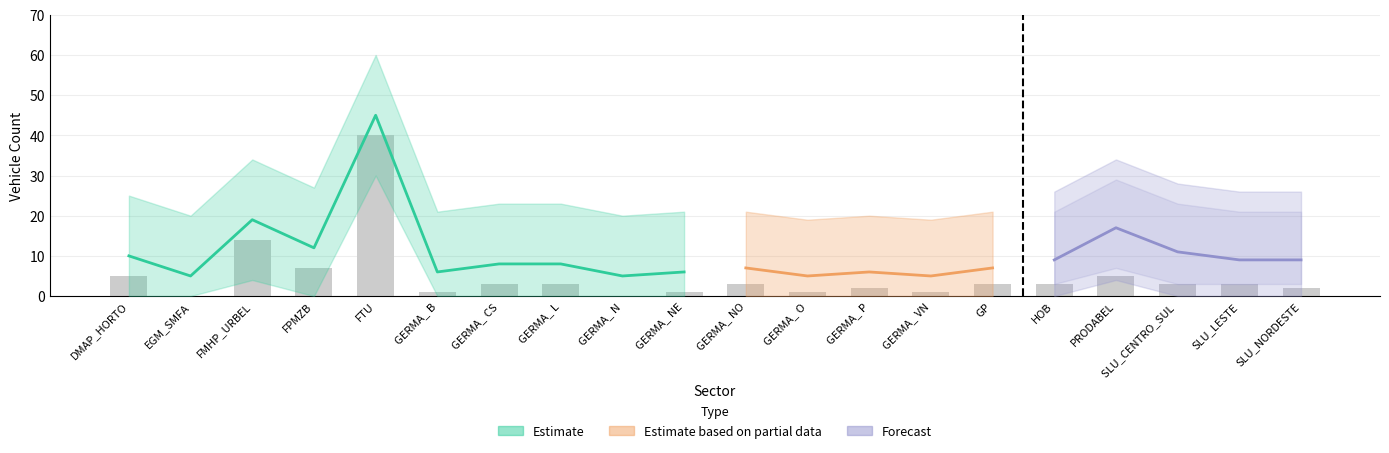

What is the maximum value shown in the chart?

40